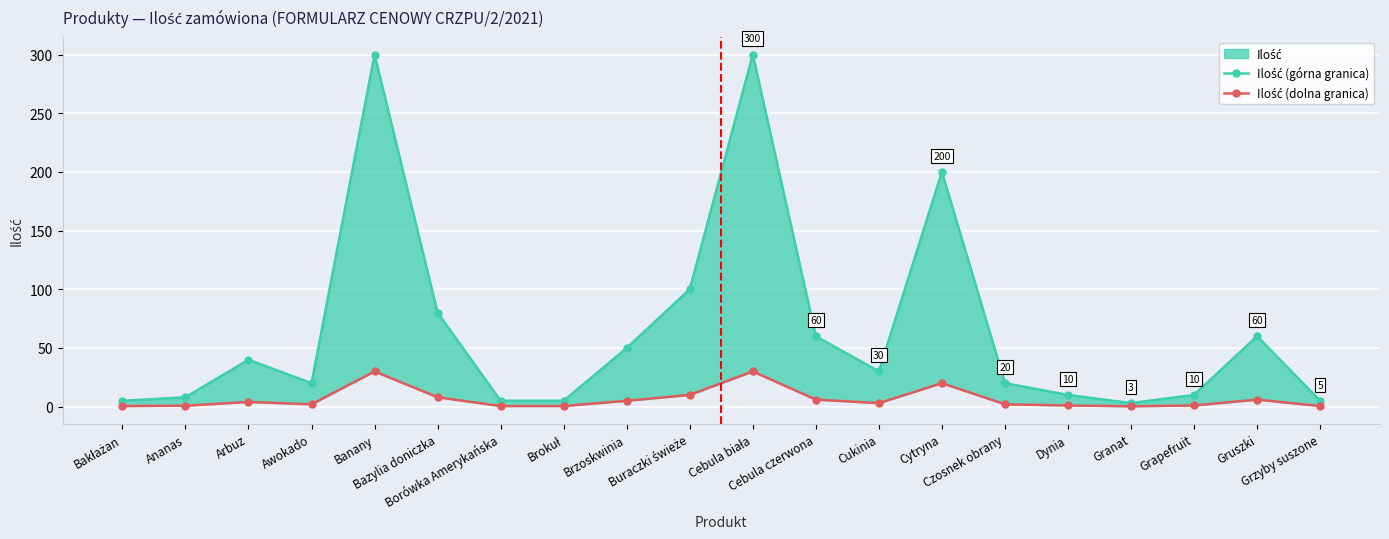

True or false: Ilość (górna granica) and Ilość (dolna granica) cross at least once.

False